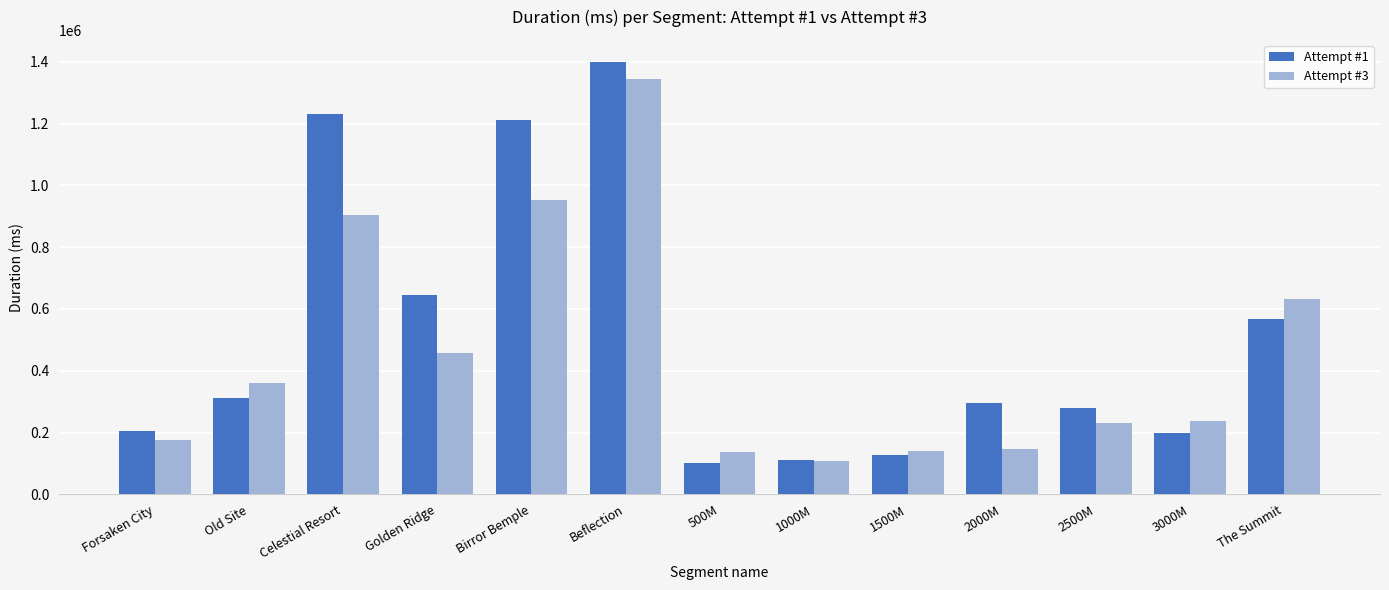

Rank the series at 2000M from highest to lowest value.

Attempt #1, Attempt #3